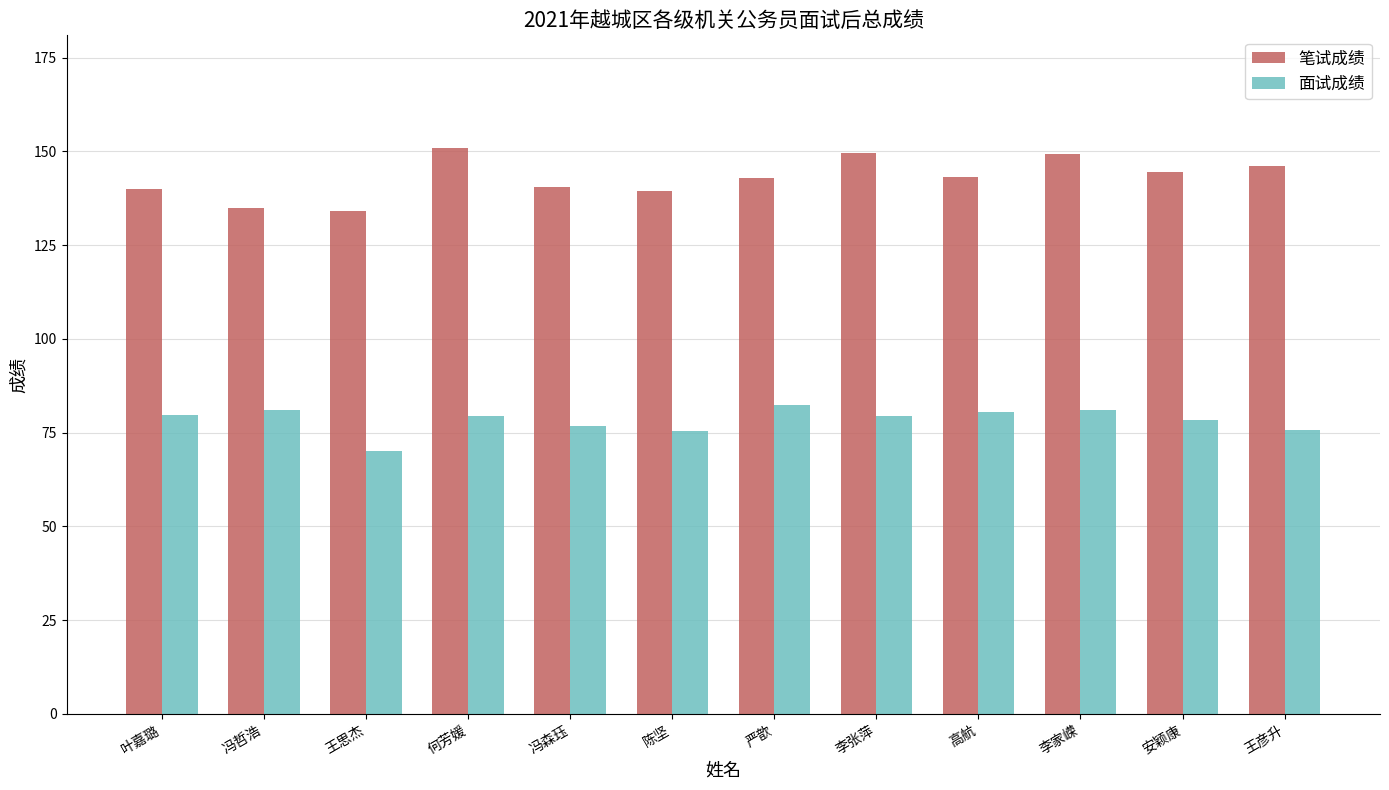

At which label does 面试成绩 reach its minimum?

王思杰